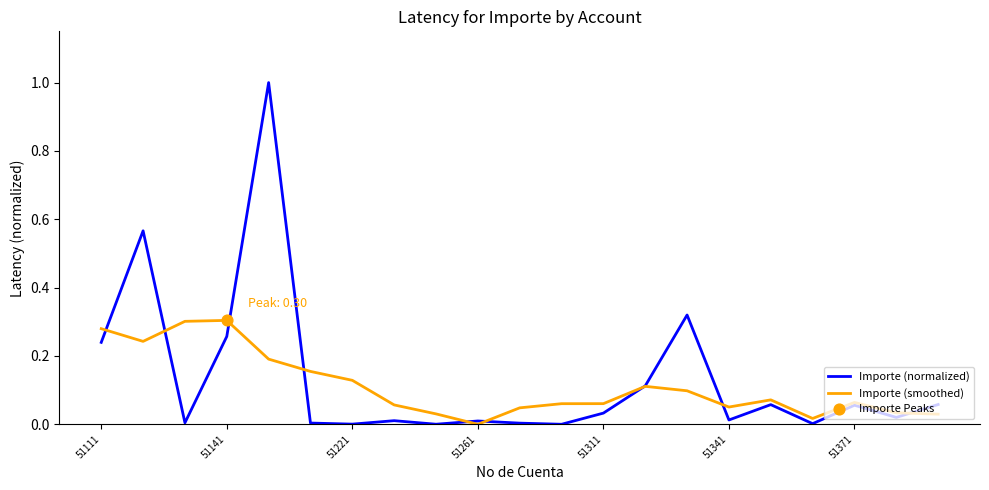

At how many categories does at least one series exceed 0?

21